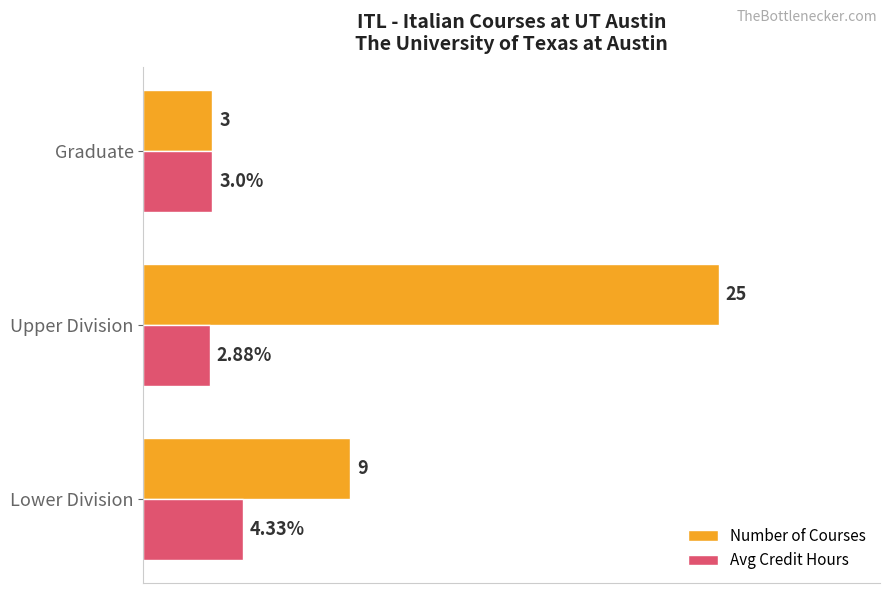

Which series changed the most between Upper Division and Graduate?

Number of Courses